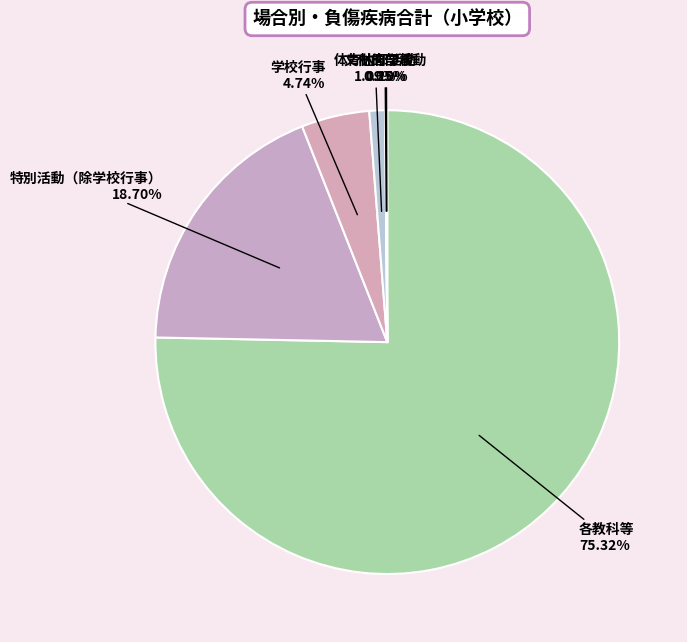

To the nearest percent, what percentage of the pie is 体育的部活動?

1%